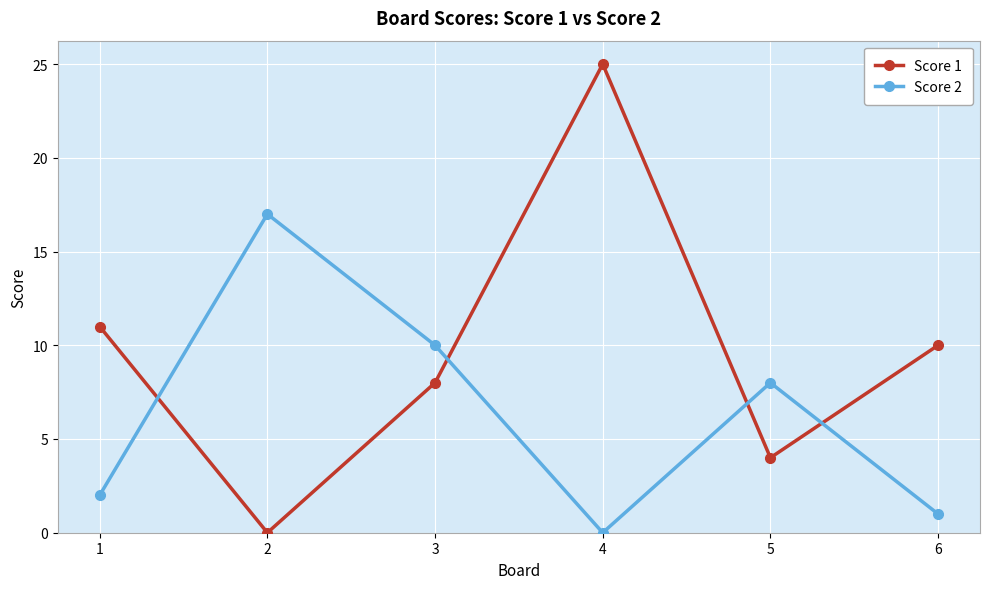

Which series has the largest range (max minus min)?

Score 1